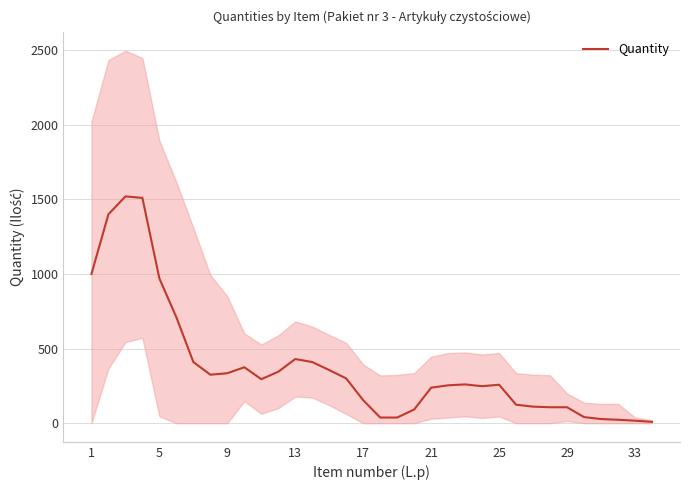

The value of Quantity at 25 is 258. True or false?

True